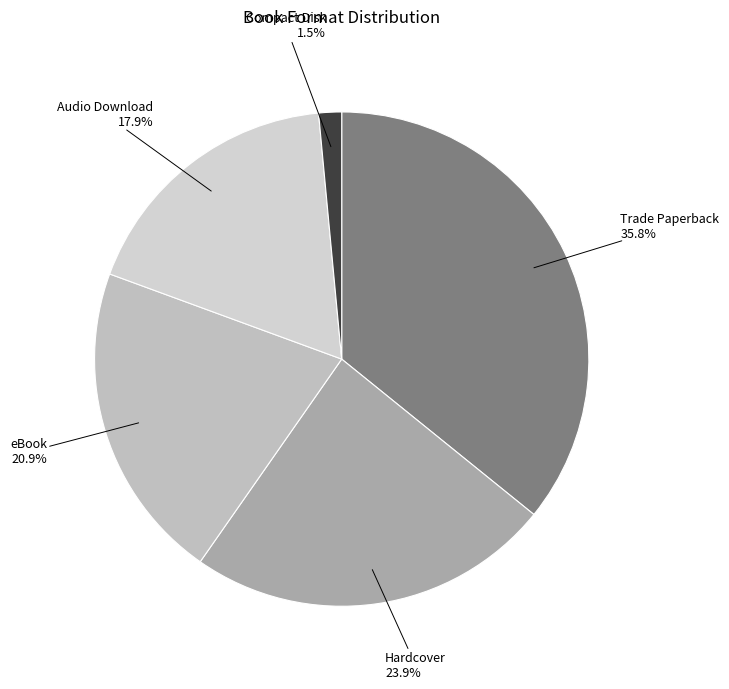

Rank the categories by value from lowest to highest.

Compact Disk, Audio Download, eBook, Hardcover, Trade Paperback